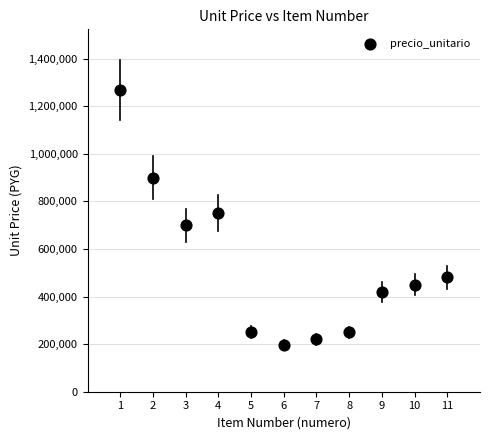

What Y value in the scatter plot is closest to 733500?

750000